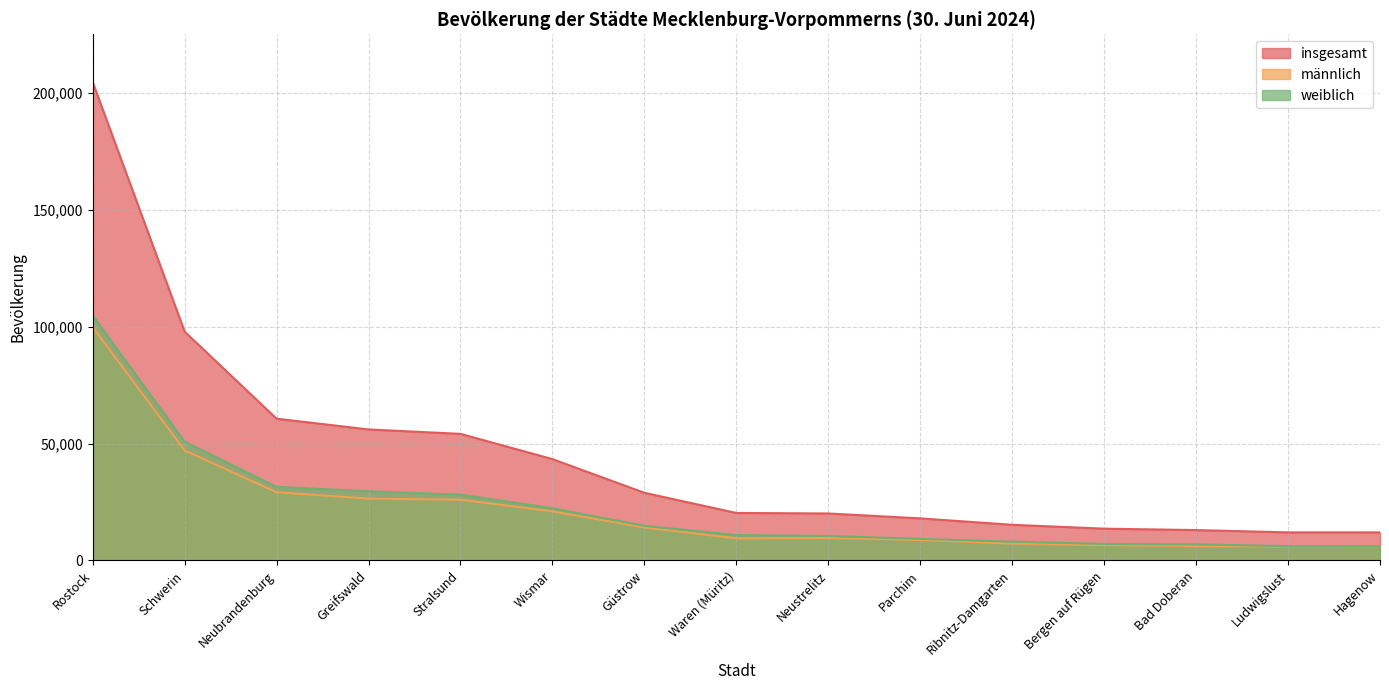

How many values in the männlich series are below 9625?

7